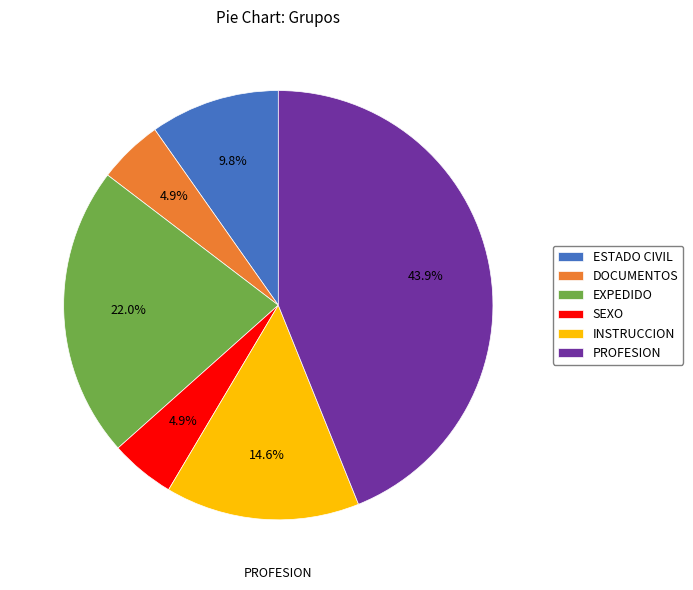

Between PROFESION and DOCUMENTOS, which is larger?

PROFESION